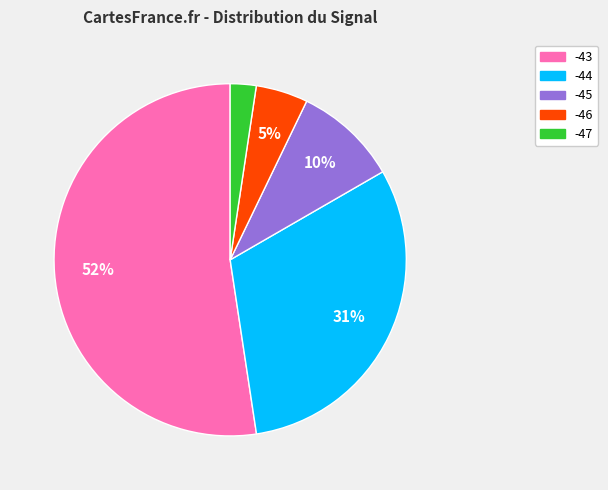

Rank the categories by value from lowest to highest.

-47, -46, -45, -44, -43